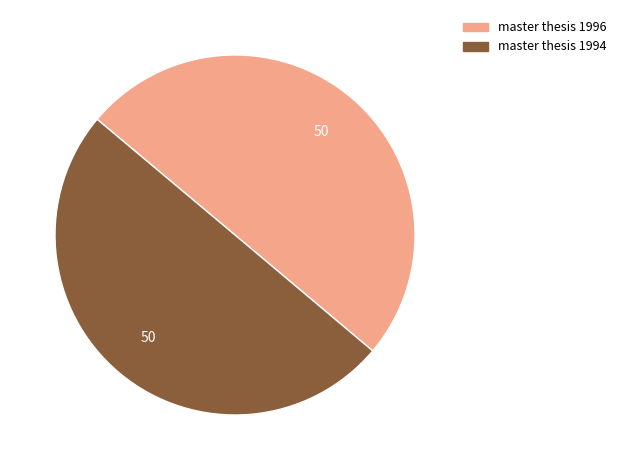

The master thesis 1994 slice represents 50% of the pie. True or false?

True